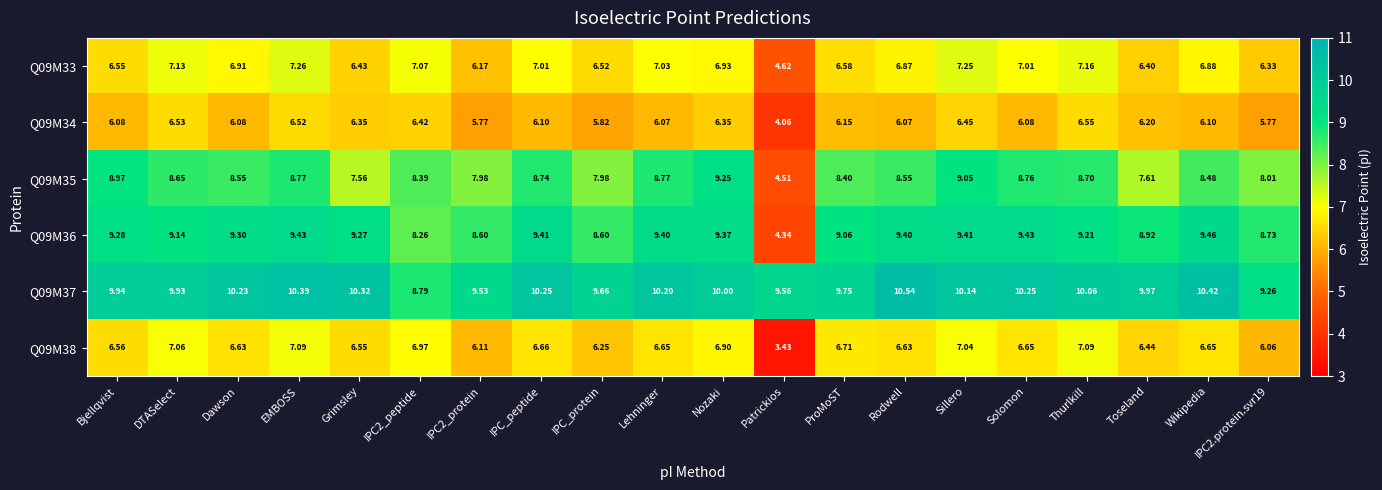

Which category has the highest value in the Q09M33 series?

EMBOSS